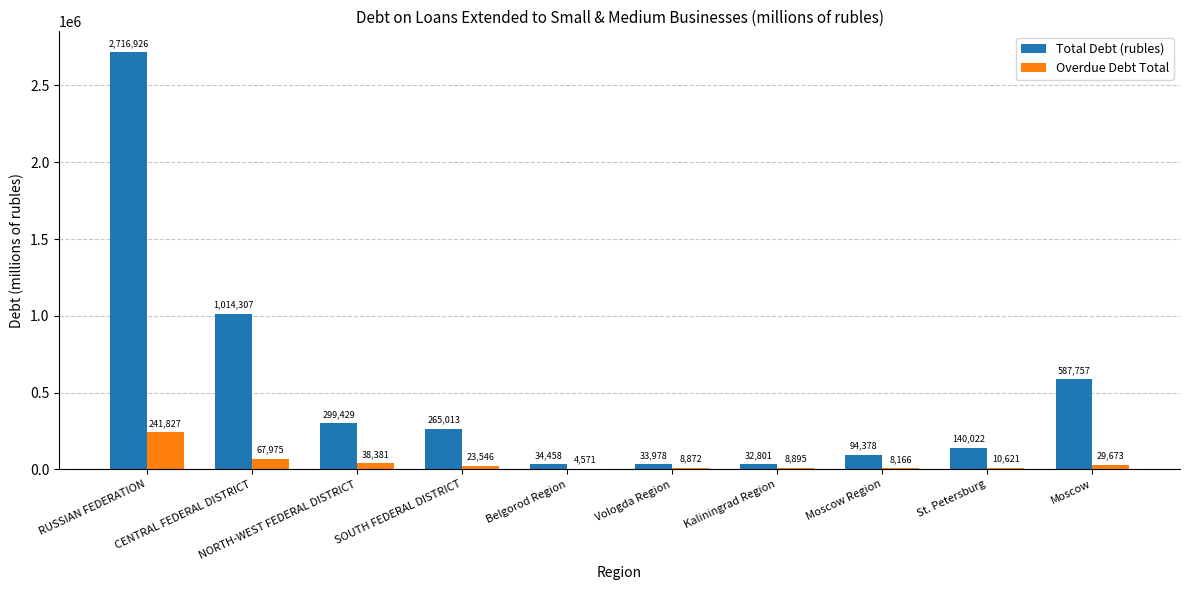

At which label does Total Debt (rubles) first exceed 265013?

RUSSIAN FEDERATION